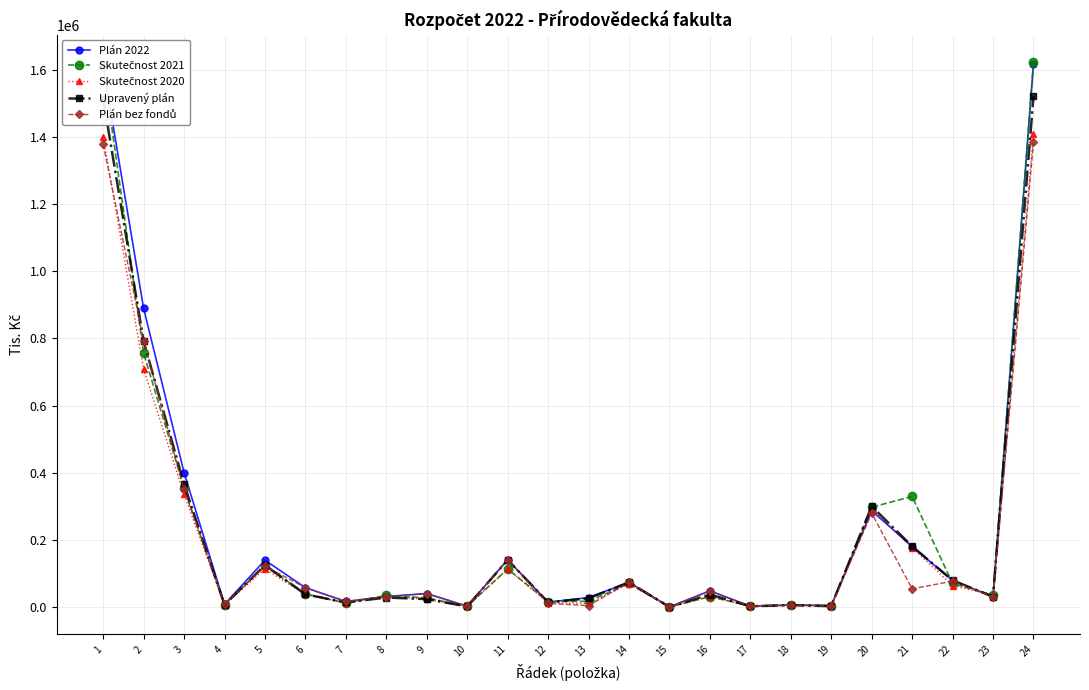

True or false: Upravený plán has more than 2 points higher than both neighbors.

True